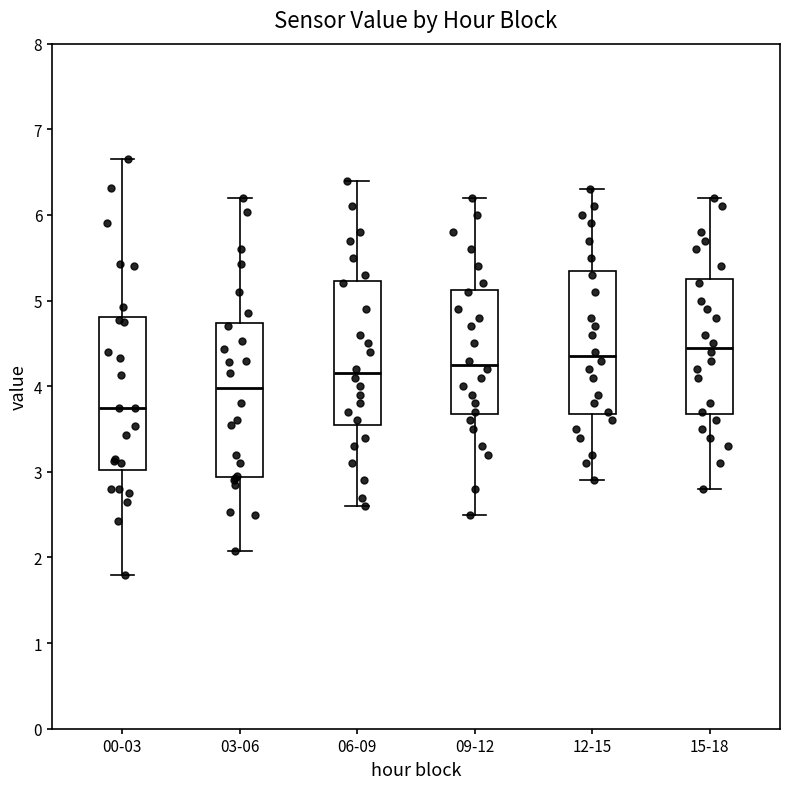

Reading left to right, transcribe this box plot: for each box, give where its median line is, the range the box spans, and where its two whiskers end, as read against the y-axis. The values are not printed on the chart, so give them approximately, as read against the axis.

00-03: median 3.8, box 3.0 to 4.8, whiskers 1.8 to 6.7
03-06: median 4.0, box 2.9 to 4.7, whiskers 2.1 to 6.2
06-09: median 4.2, box 3.6 to 5.2, whiskers 2.6 to 6.4
09-12: median 4.3, box 3.7 to 5.1, whiskers 2.5 to 6.2
12-15: median 4.4, box 3.7 to 5.4, whiskers 2.9 to 6.3
15-18: median 4.5, box 3.7 to 5.3, whiskers 2.8 to 6.2